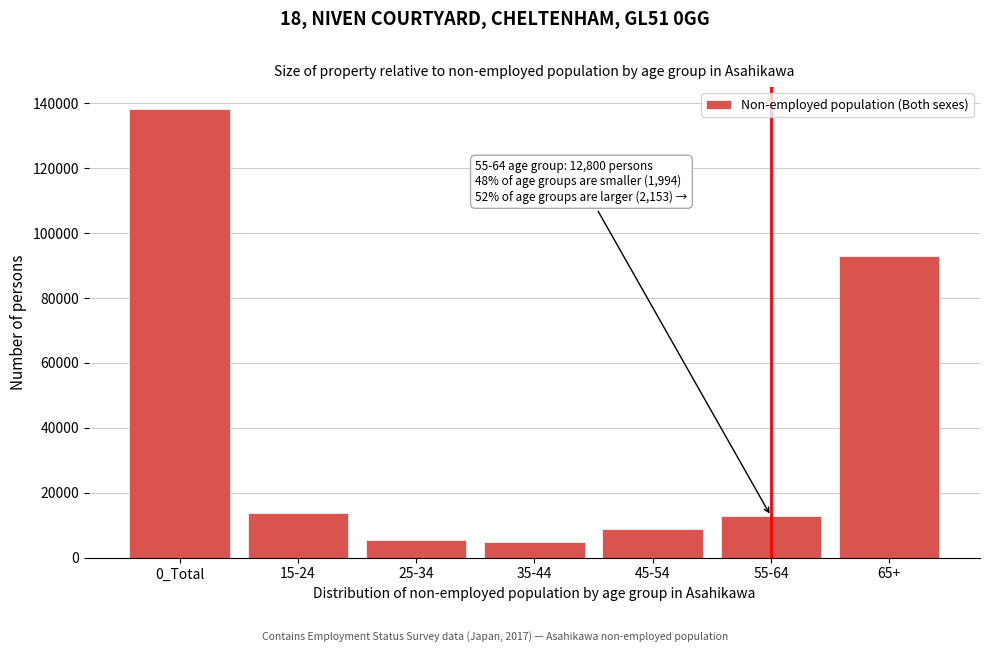

What is the difference between the maximum and minimum values?

133300